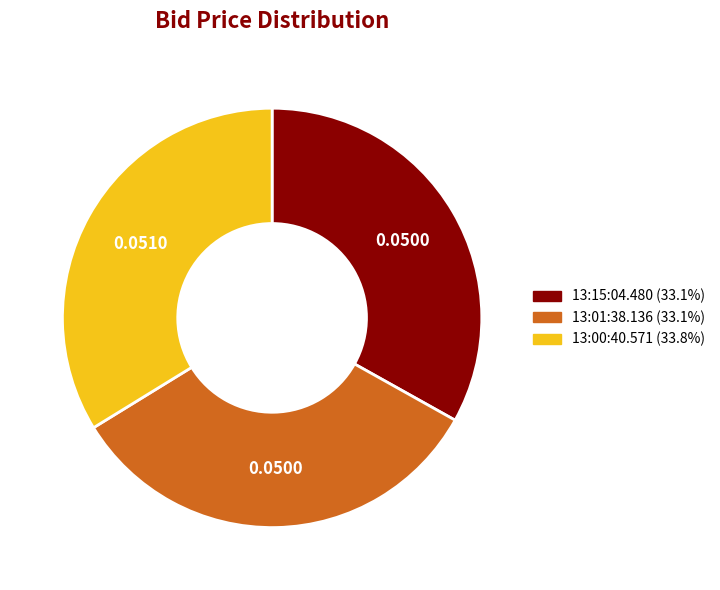

Which category has the biggest portion of the pie?

13:00:40.571